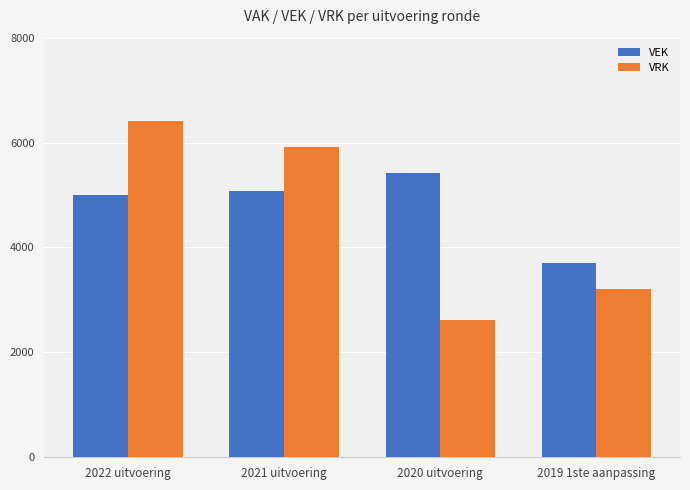

Reading left to right, transcribe all the data shown in this chart.

VEK: 2022 uitvoering=4991	2021 uitvoering=5078	2020 uitvoering=5413	2019 1ste aanpassing=3704
VRK: 2022 uitvoering=6405	2021 uitvoering=5925	2020 uitvoering=2626	2019 1ste aanpassing=3204